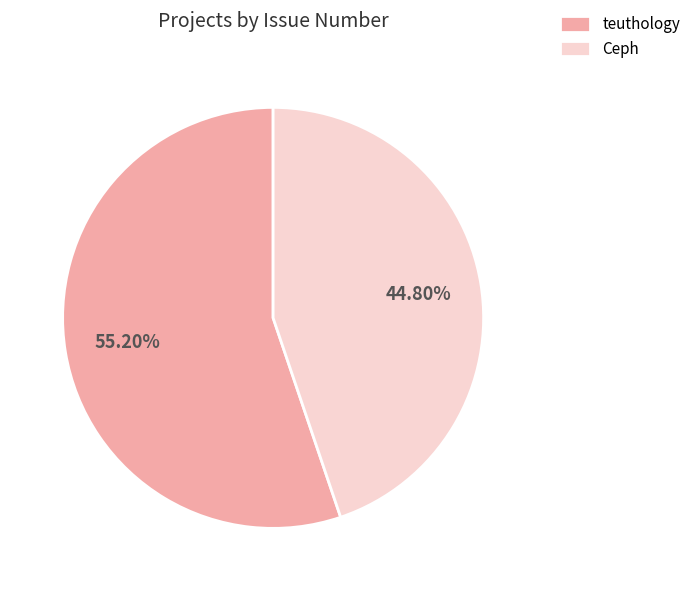

How many segments does this pie chart have?

2